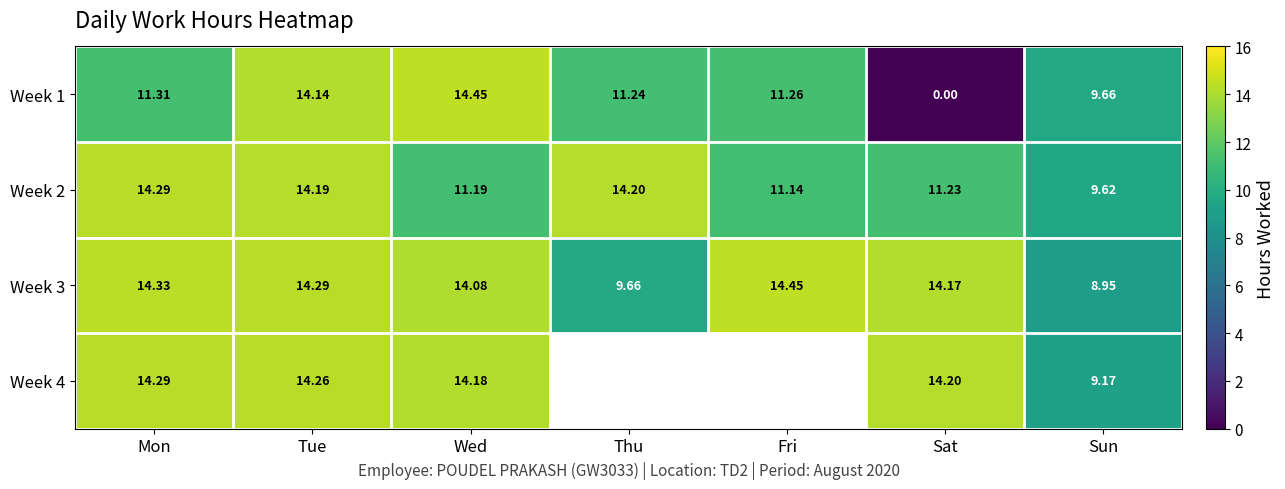

What is the maximum value for Week 2?

14.3